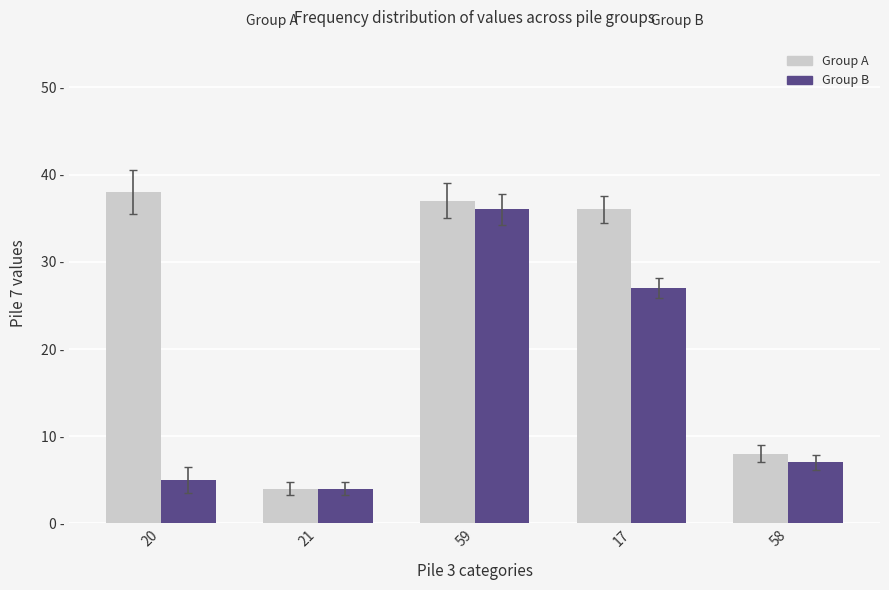

What is the minimum value shown in the chart?

4